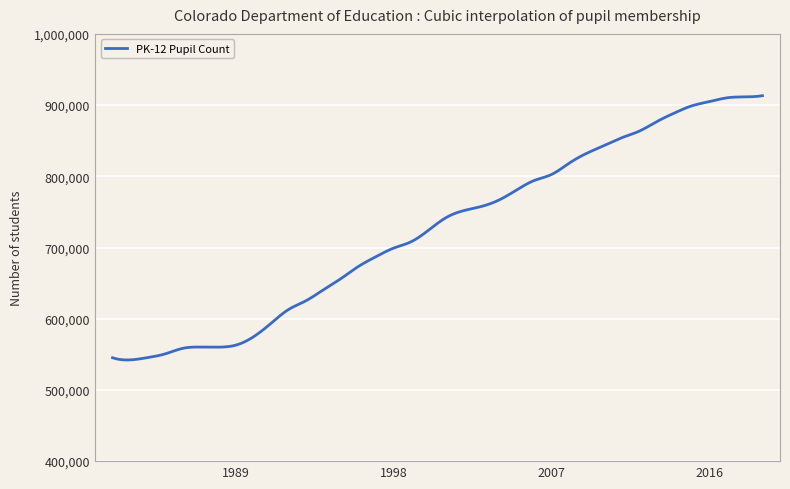

What is the difference between the maximum and minimum values?

371132.5